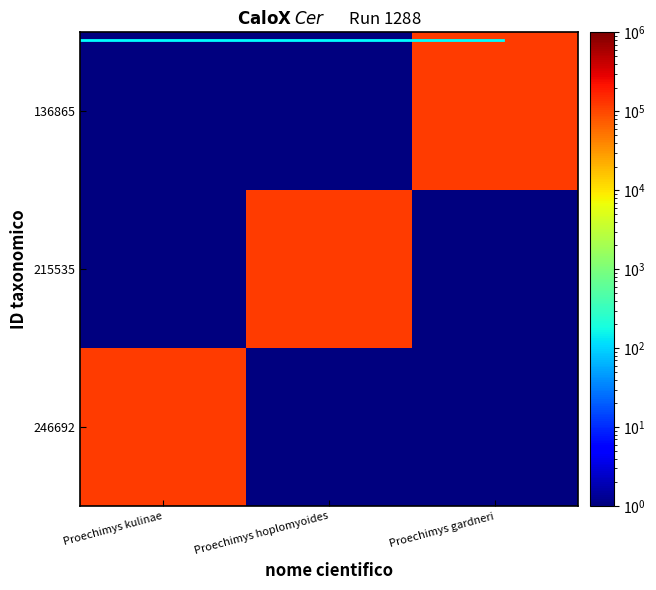

Which category has the lowest value across all series?

Proechimys hoplomyoides